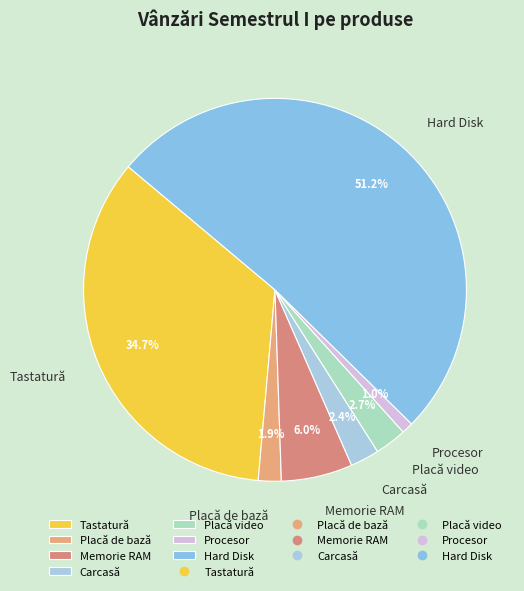

Does any single category account for the majority?

Yes